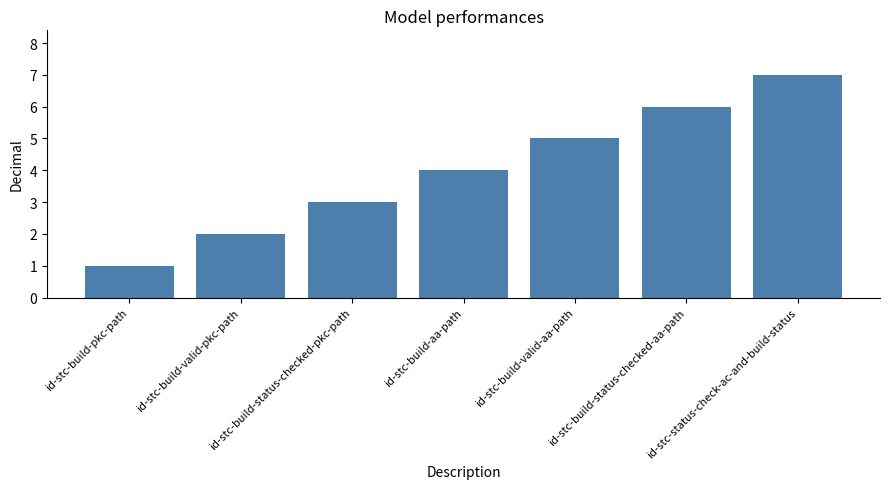

Which has a higher value, id-stc-status-check-ac-and-build-status or id-stc-build-valid-aa-path?

id-stc-status-check-ac-and-build-status